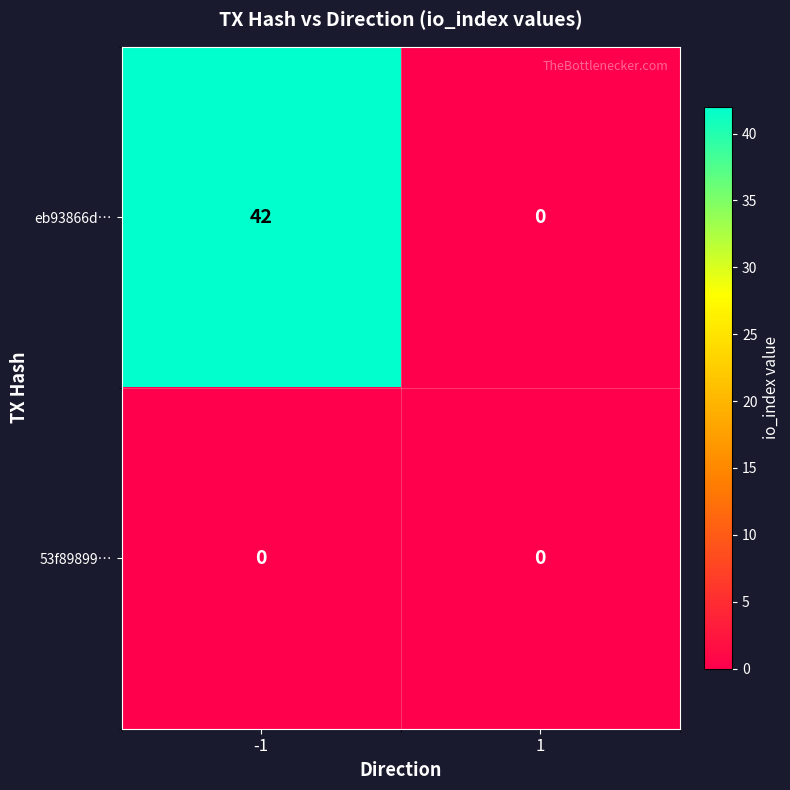

Which category has the highest value across all series?

-1